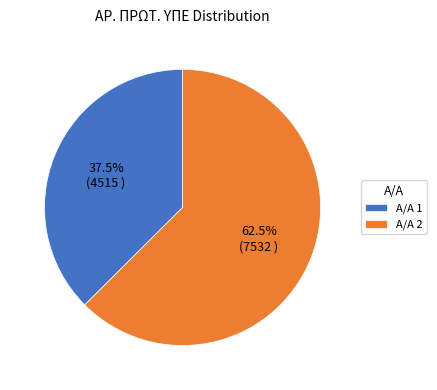

What portion of the pie excludes Α/Α 2?

37.5%